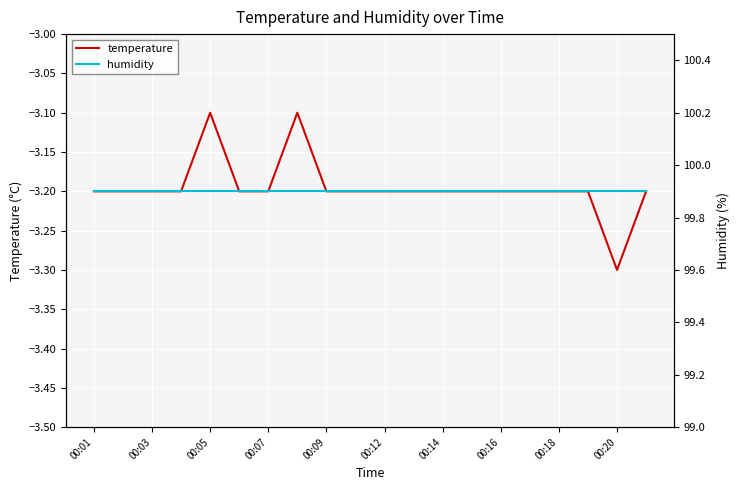

What is the difference between the highest and lowest values at 11?

103.1